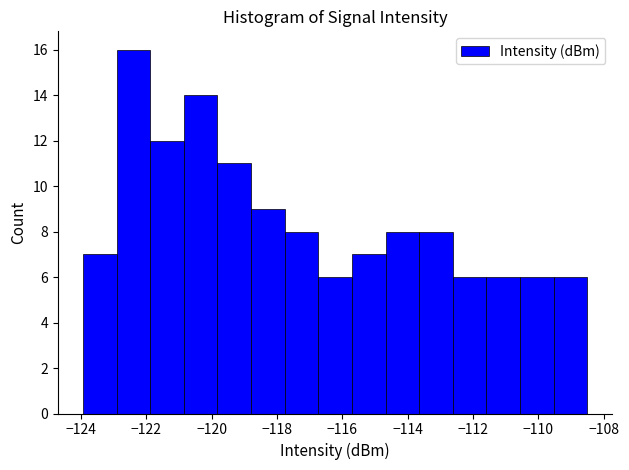

Reading left to right, transcribe this chart: for each bar, give the range it covers on the x-axis and its height. Neither the bar edges nor the heights are printed on the chart, so give them approximately, as read against the axes.

-124.0 to -123.0: 7
-123.0 to -121.8: 16
-121.8 to -120.8: 12
-120.8 to -119.8: 14
-119.8 to -118.8: 11
-118.8 to -117.8: 9
-117.8 to -116.8: 8
-116.8 to -115.8: 6
-115.8 to -114.6: 7
-114.6 to -113.6: 8
-113.6 to -112.6: 8
-112.6 to -111.6: 6
-111.6 to -110.6: 6
-110.6 to -109.6: 6
-109.6 to -108.4: 6